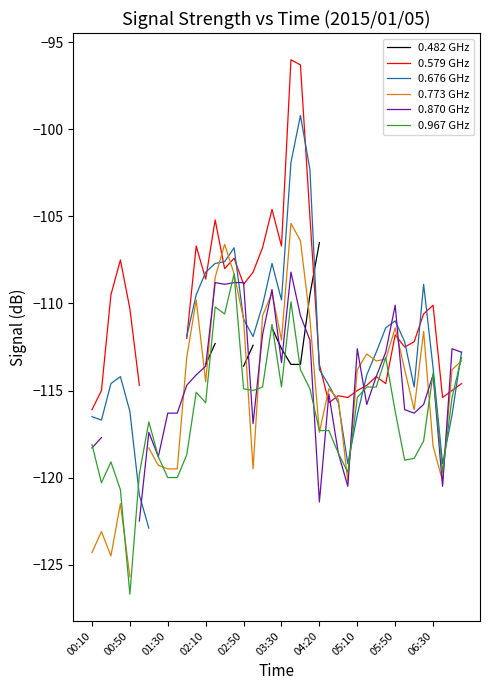

How many values in 0.482 GHz are below zero?

14